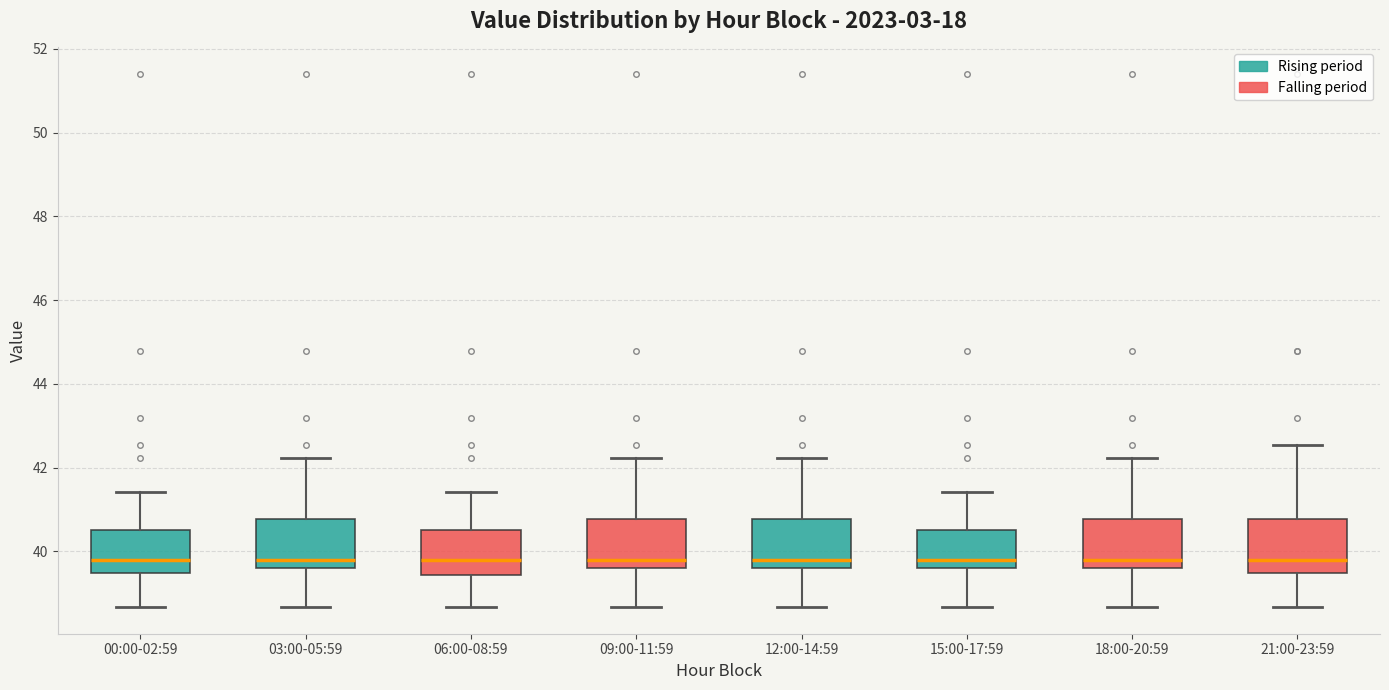

Reading left to right, read every box against the y-axis: the position of its median line, the range the box covers, and the ends of its whiskers. The values are not printed on the chart, so give them approximately, as read against the axis.

00:00-02:59: median 39.8, box 39.4 to 40.6, whiskers 38.6 to 41.4
03:00-05:59: median 39.8, box 39.6 to 40.8, whiskers 38.6 to 42.2
06:00-08:59: median 39.8, box 39.4 to 40.6, whiskers 38.6 to 41.4
09:00-11:59: median 39.8, box 39.6 to 40.8, whiskers 38.6 to 42.2
12:00-14:59: median 39.8, box 39.6 to 40.8, whiskers 38.6 to 42.2
15:00-17:59: median 39.8, box 39.6 to 40.6, whiskers 38.6 to 41.4
18:00-20:59: median 39.8, box 39.6 to 40.8, whiskers 38.6 to 42.2
21:00-23:59: median 39.8, box 39.4 to 40.8, whiskers 38.6 to 42.6